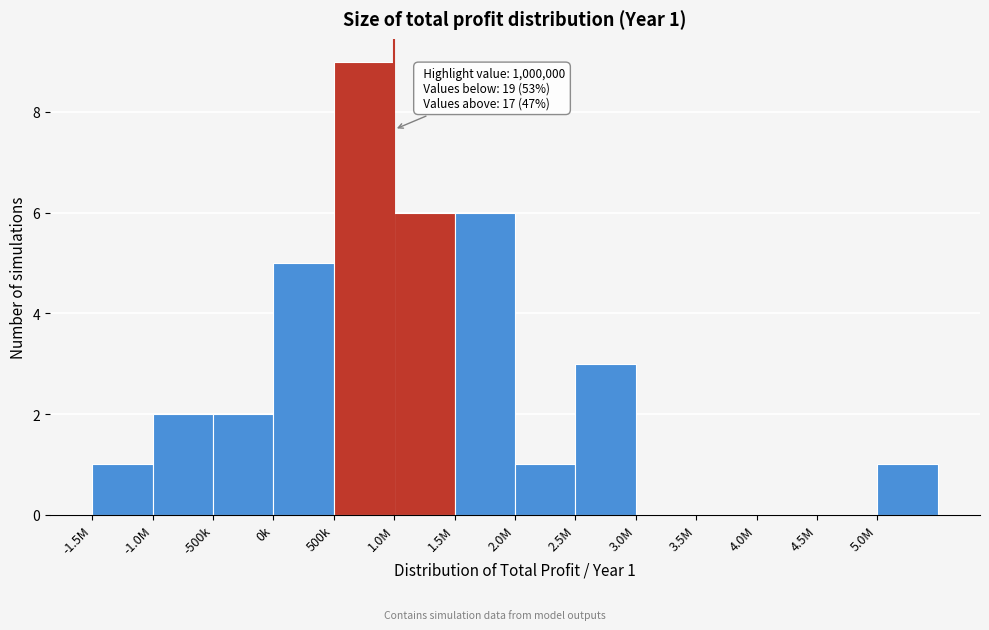

Reading left to right, extract all data points from this chart.

-1.5M=1	-1.0M=2	-500k=2	0k=5	500k=9	1.0M=6	1.5M=6	2.0M=1	2.5M=3	3.0M=0	3.5M=0	4.0M=0	4.5M=0	5.0M=1